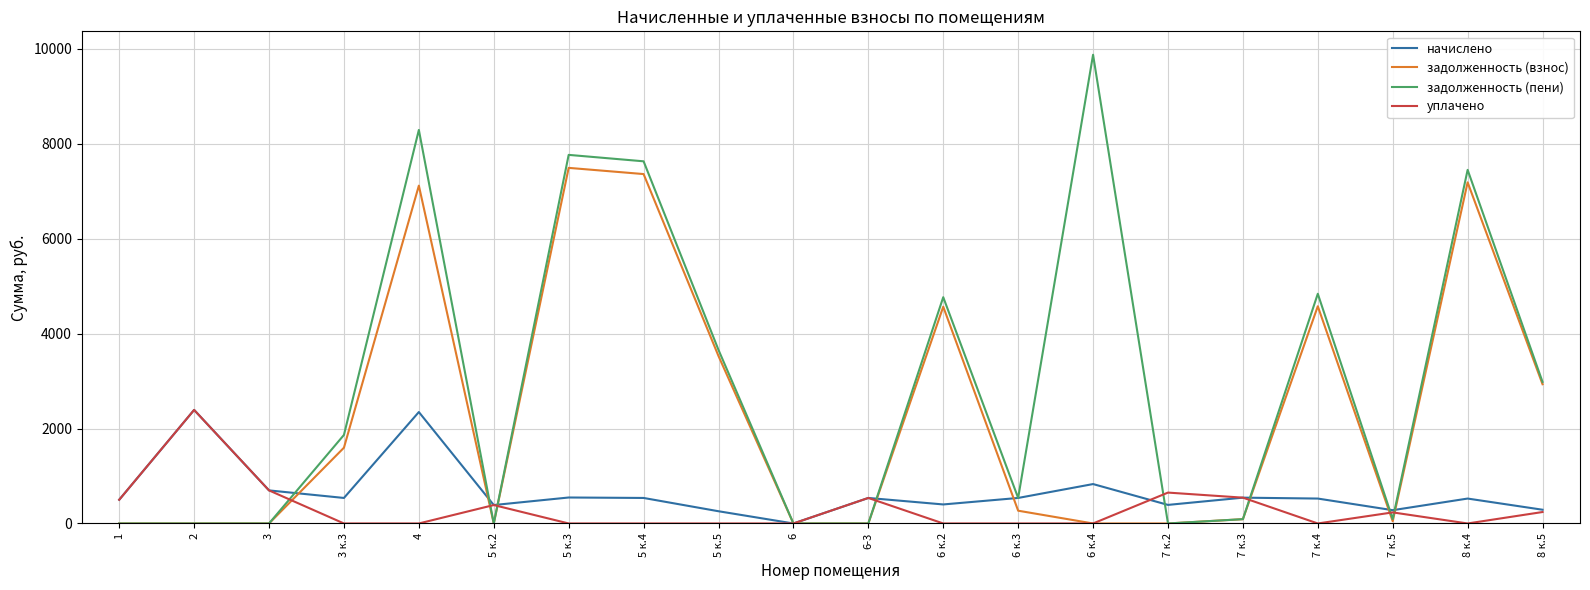

Which series changed the most between 5 к.2 and 5 к.5?

задолженность (пени)